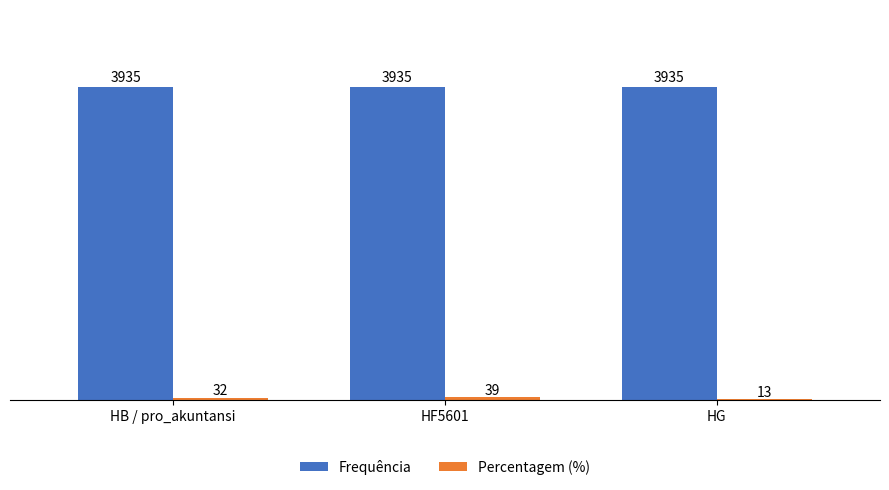

What is the sum of all Frequência values?

11805